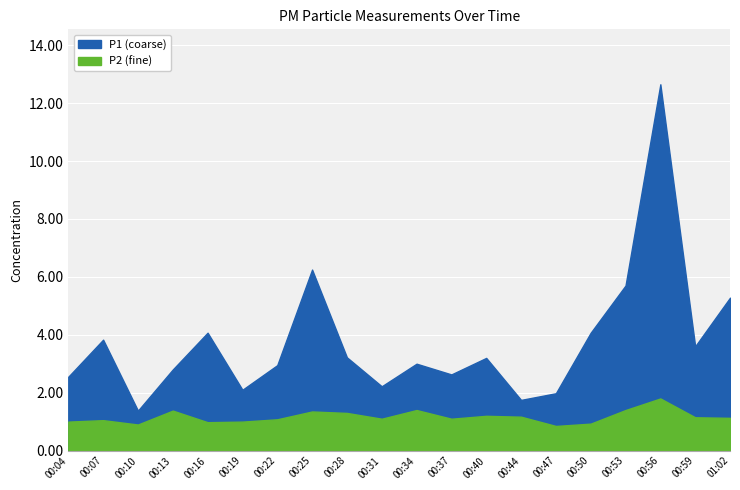

True or false: P1 and P2 cross at least once.

False